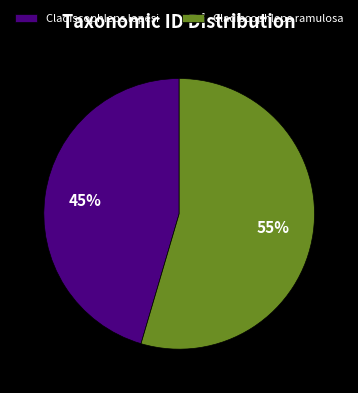

How many slices are in this pie chart?

2